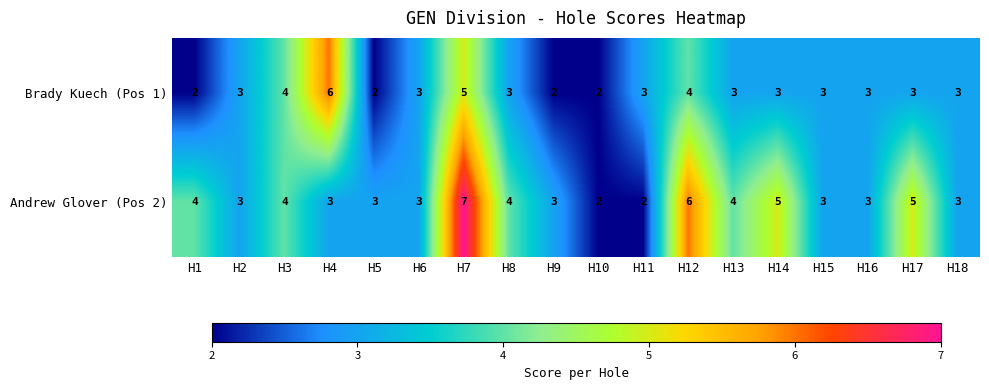

At which category is the sum across all series the highest?

H7